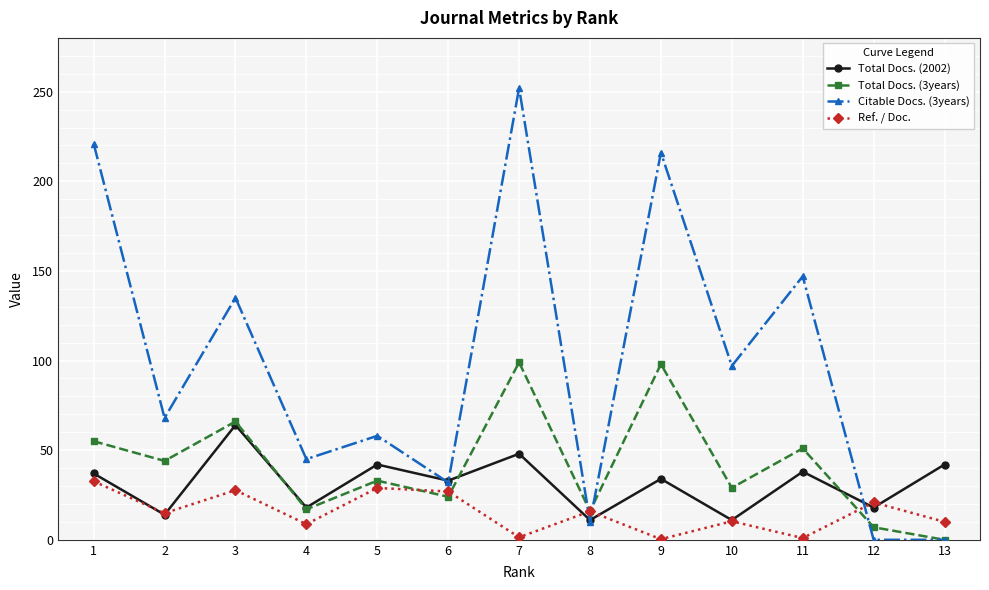

Rank the series by their maximum value, from lowest to highest.

Ref. / Doc., Total Docs. (2002), Total Docs. (3years), Citable Docs. (3years)